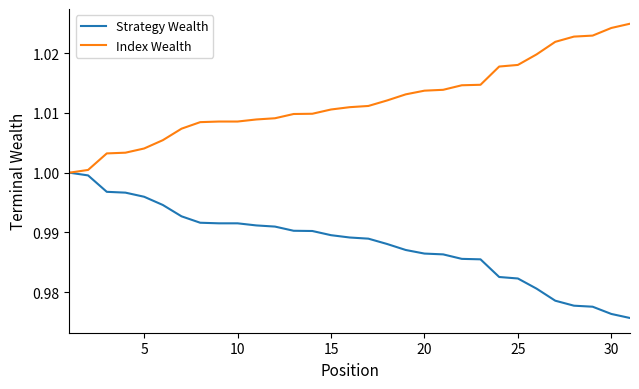

Which series has the largest total across all categories?

Index Wealth